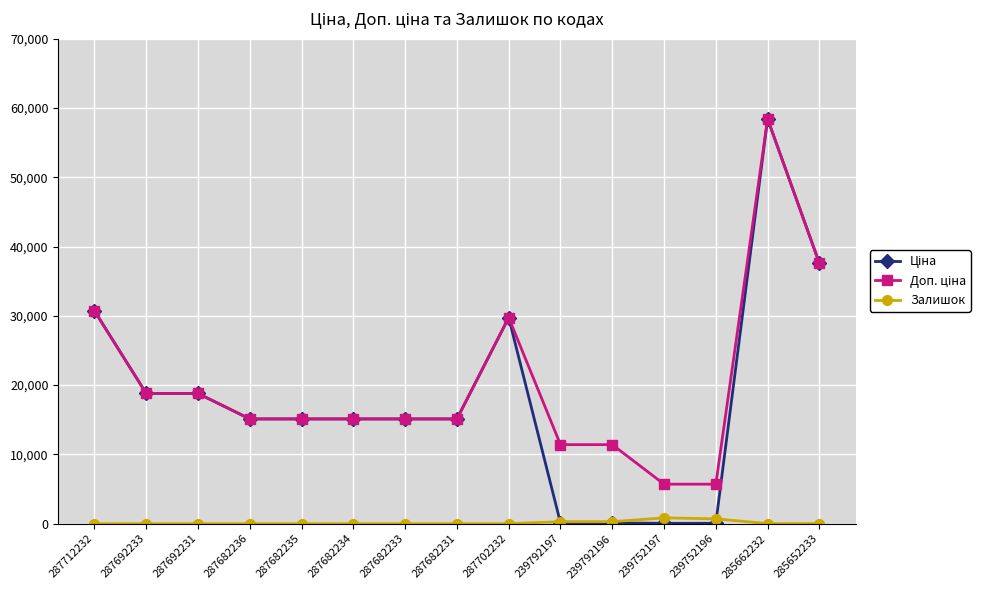

Is it true that Залишок equals 0.0 at 287692231?

True